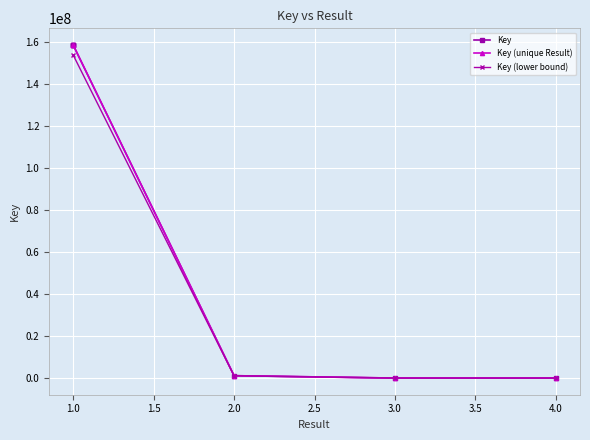

How many interior local valleys does the Key (unique Result) series have?

1